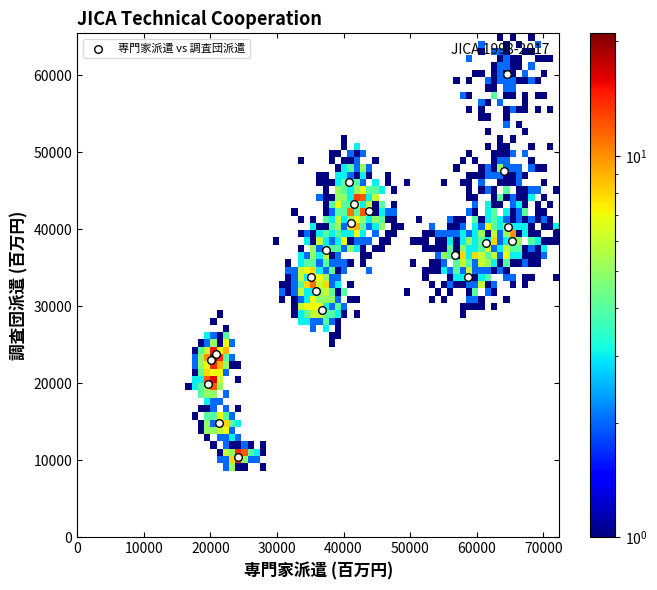

What is the range of Y values (max minus min)?

49669.6